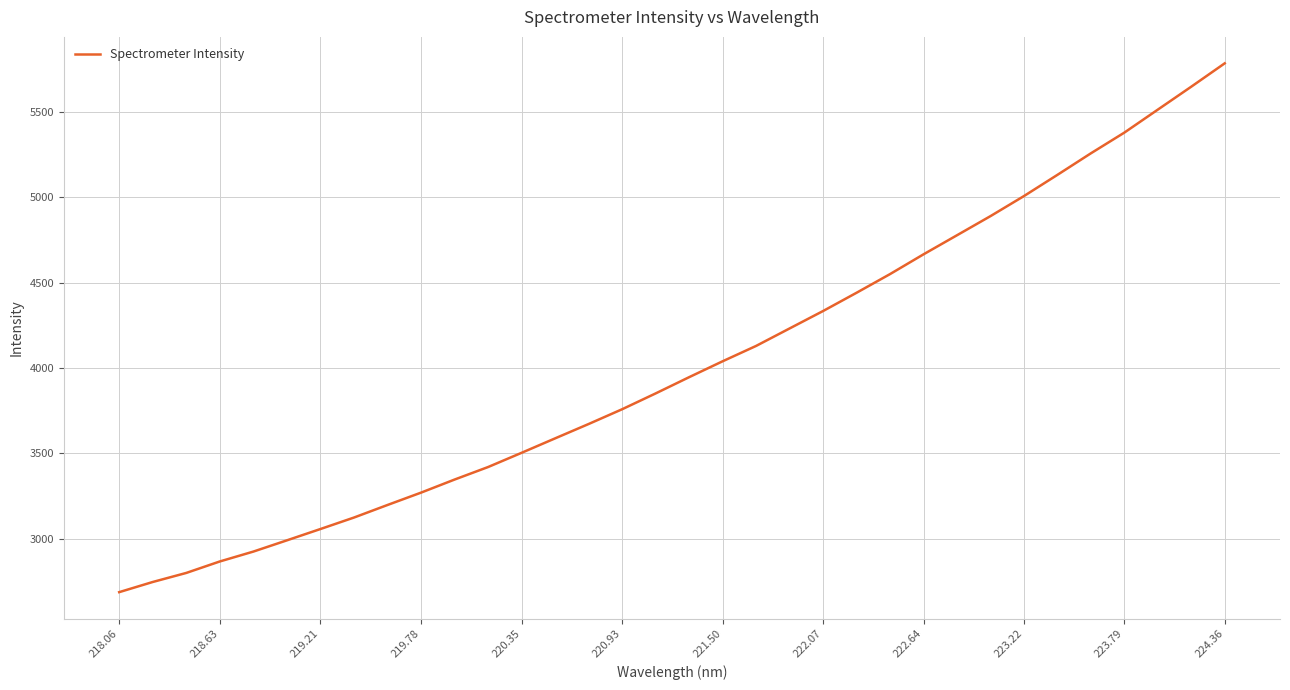

What is the minimum value shown in the chart?

2687.5